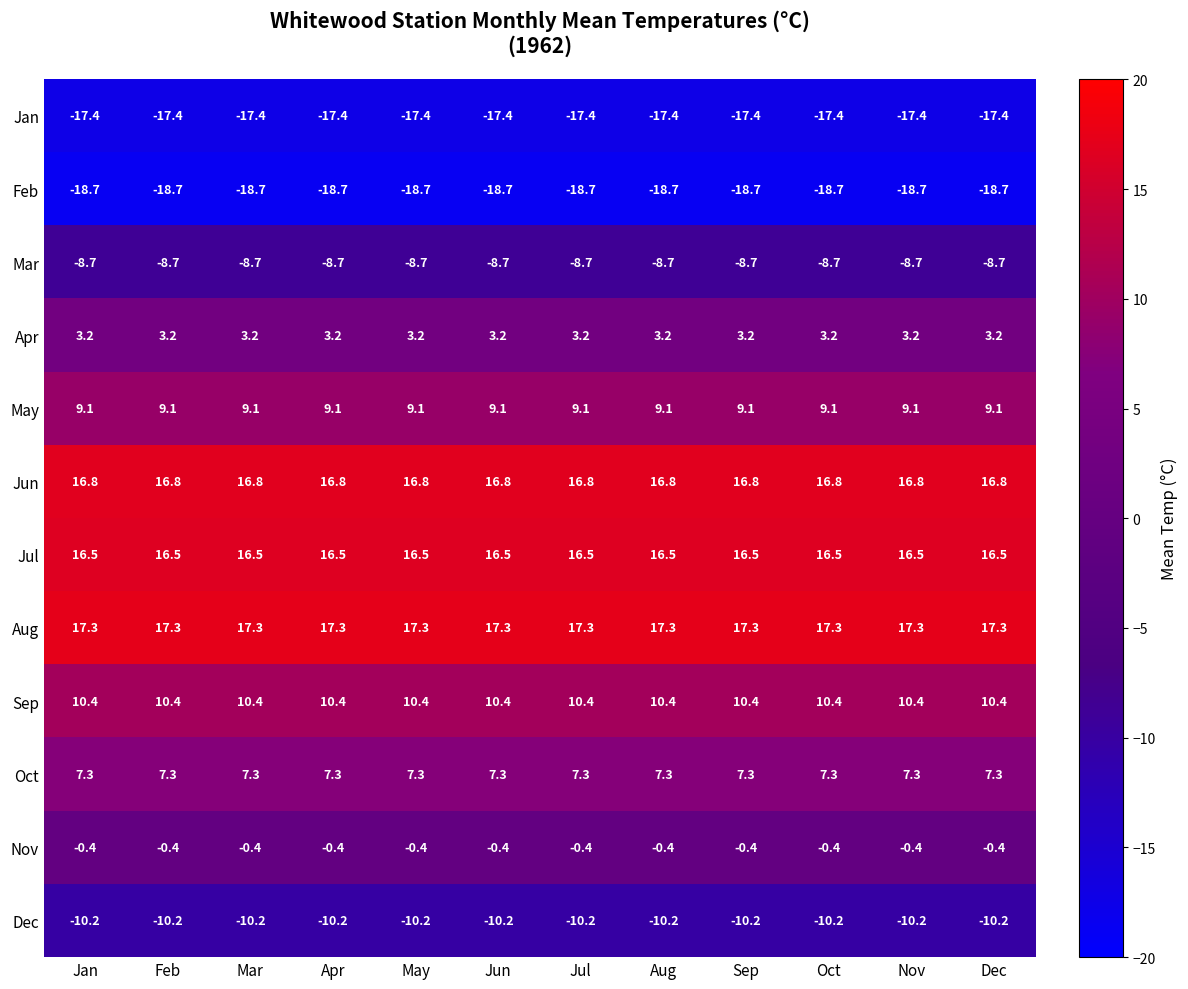

Is it true that Sep equals 10.4 at Jul?

True